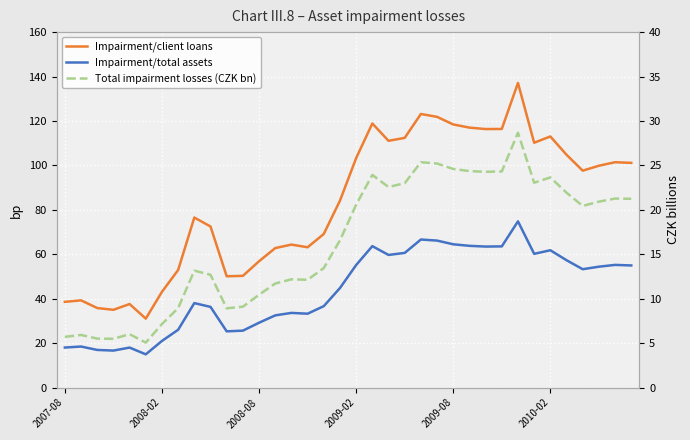

At 14, list the series in order from smallest to largest.

Total impairment losses (CZK bn), Impairment/total assets, Impairment/client loans